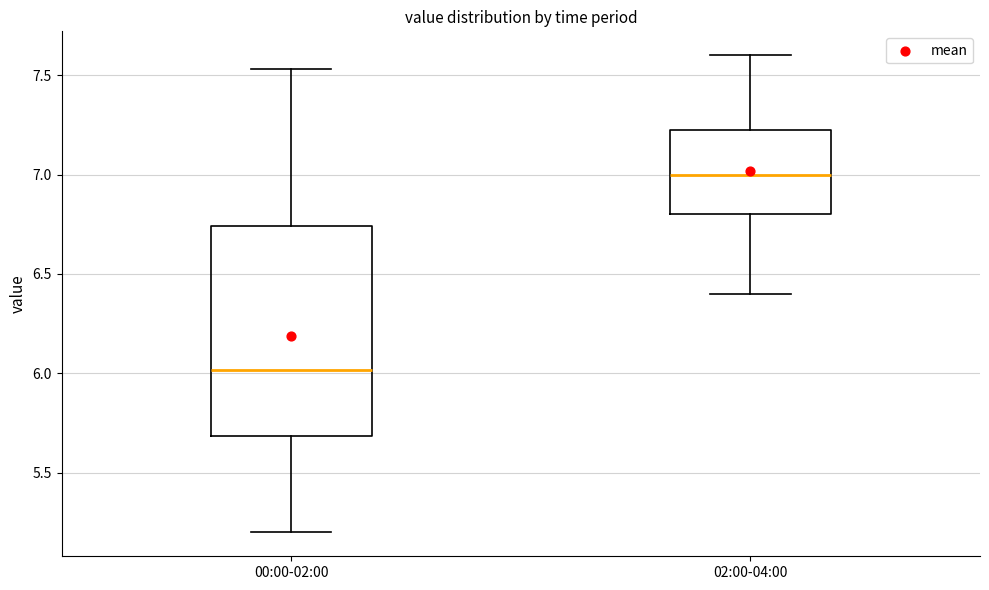

Reading left to right, read every box against the y-axis: the position of its median line, the range the box covers, and the ends of its whiskers. The values are not printed on the chart, so give them approximately, as read against the axis.

00:00-02:00: median 6.00, box 5.70 to 6.75, whiskers 5.20 to 7.55
02:00-04:00: median 7.00, box 6.80 to 7.25, whiskers 6.40 to 7.60